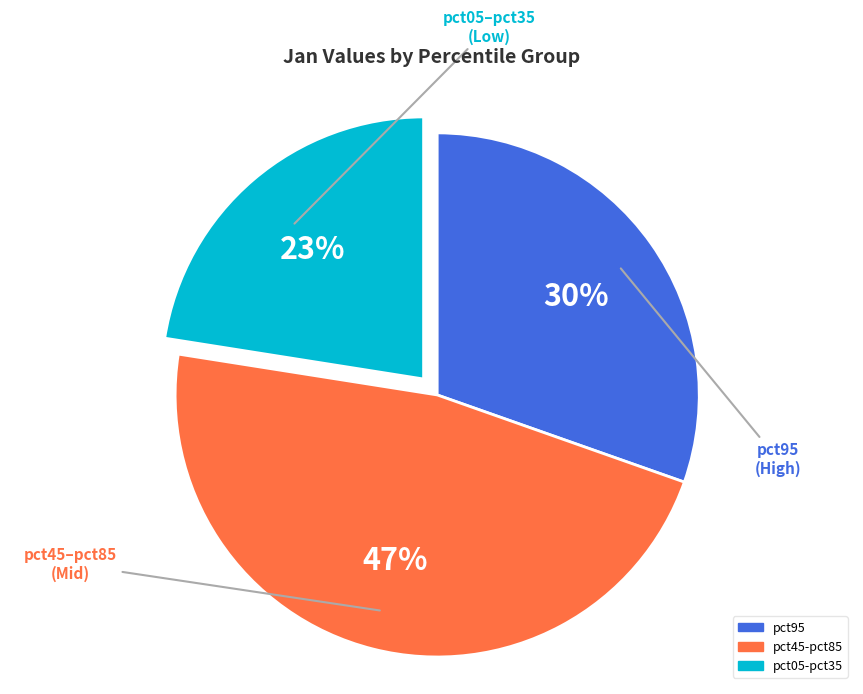

To the nearest percent, what is the average slice percentage?

33%